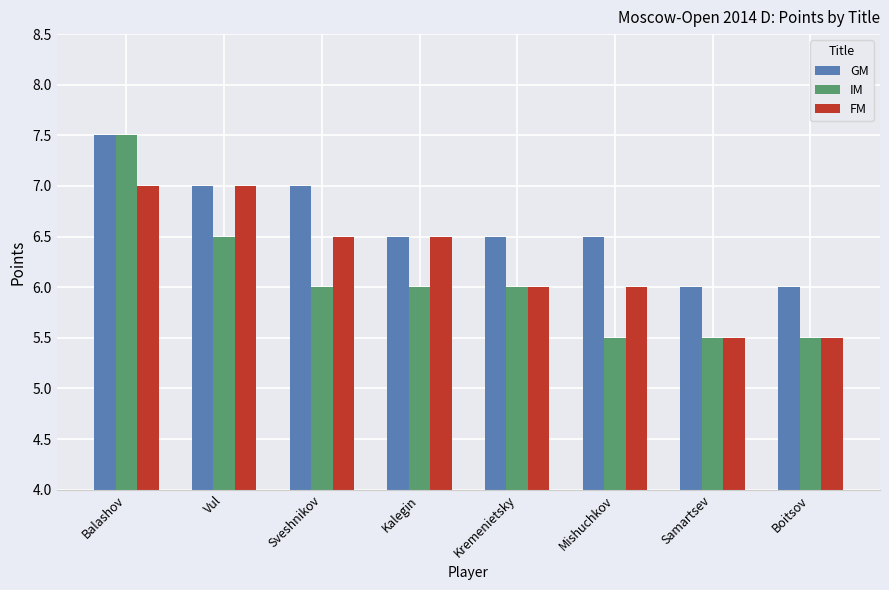

At how many categories does at least one series exceed 5?

8